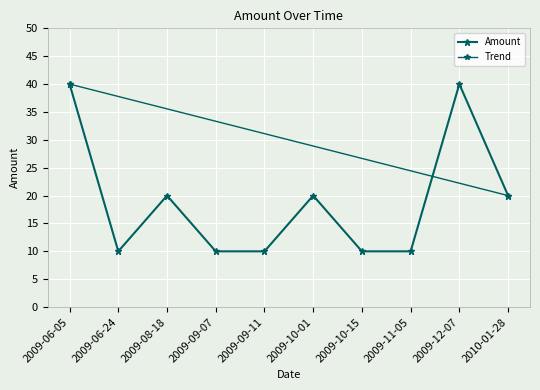

The value at 2009-06-24 is 14. True or false?

False